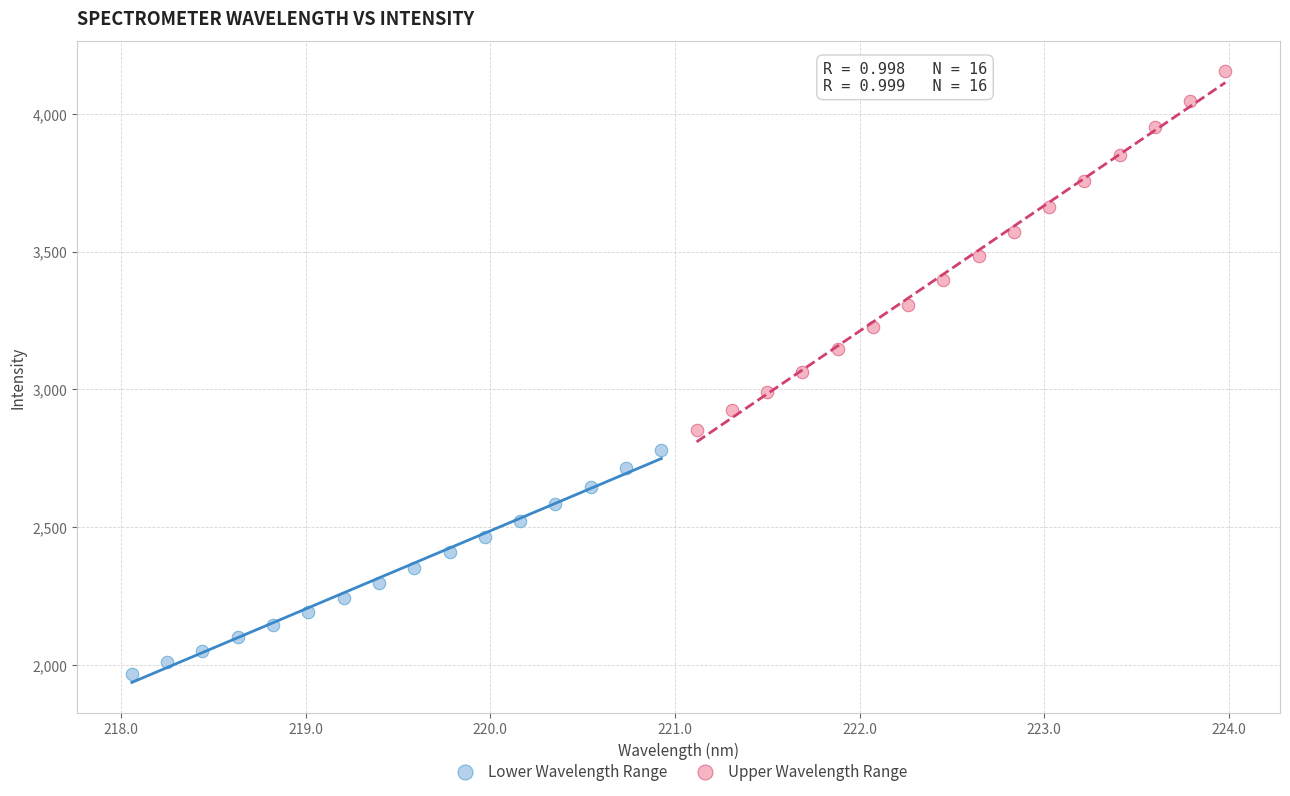

Which series reaches the maximum Y coordinate?

Upper Wavelength Range